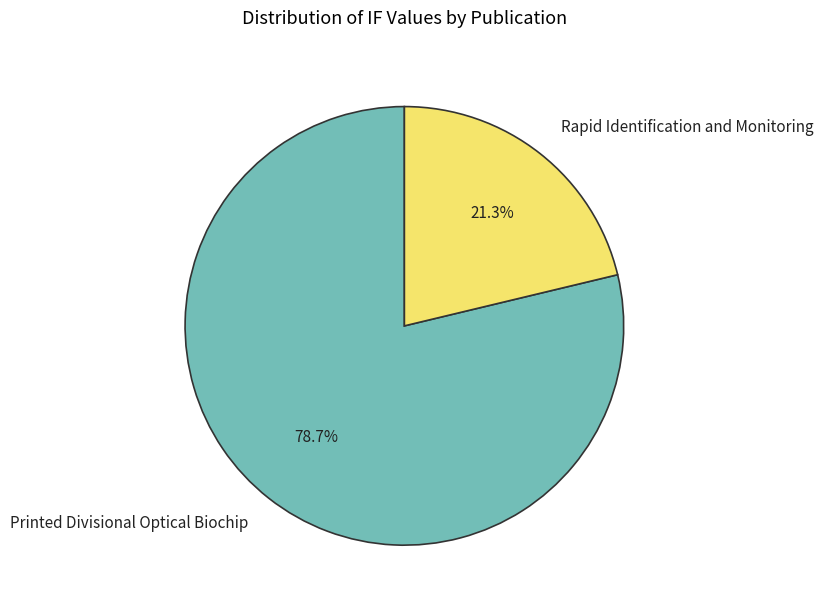

To the nearest percent, what portion does Printed Divisional Optical Biochip represent?

79%